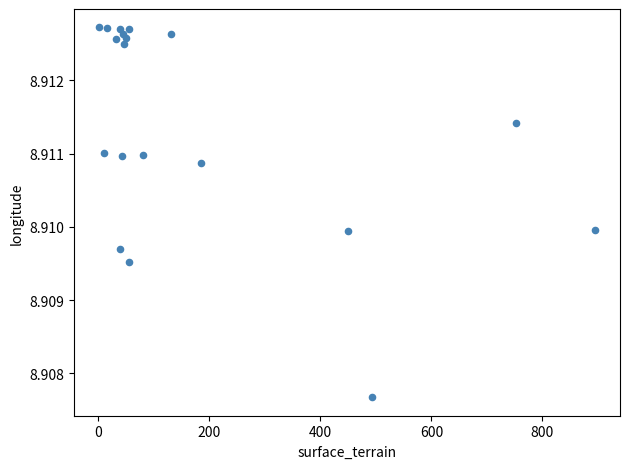

What is the range of X values (max minus min)?

894.0